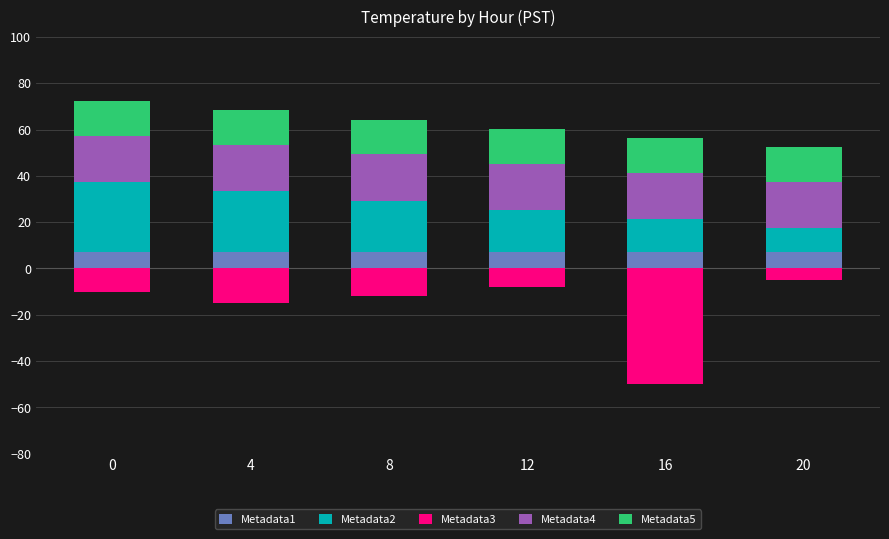

True or false: Metadata5 has a value of 15.0 at 8.

True